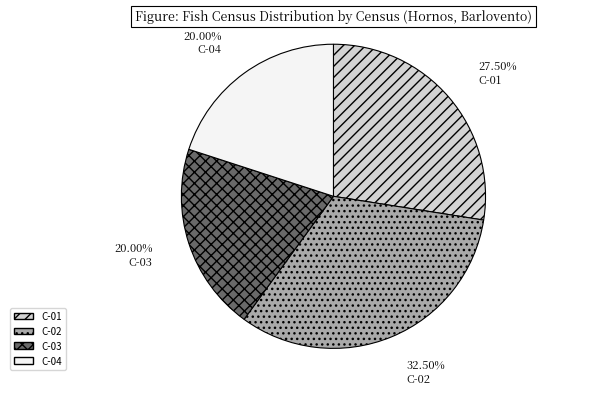

Count the number of slices in the pie.

4